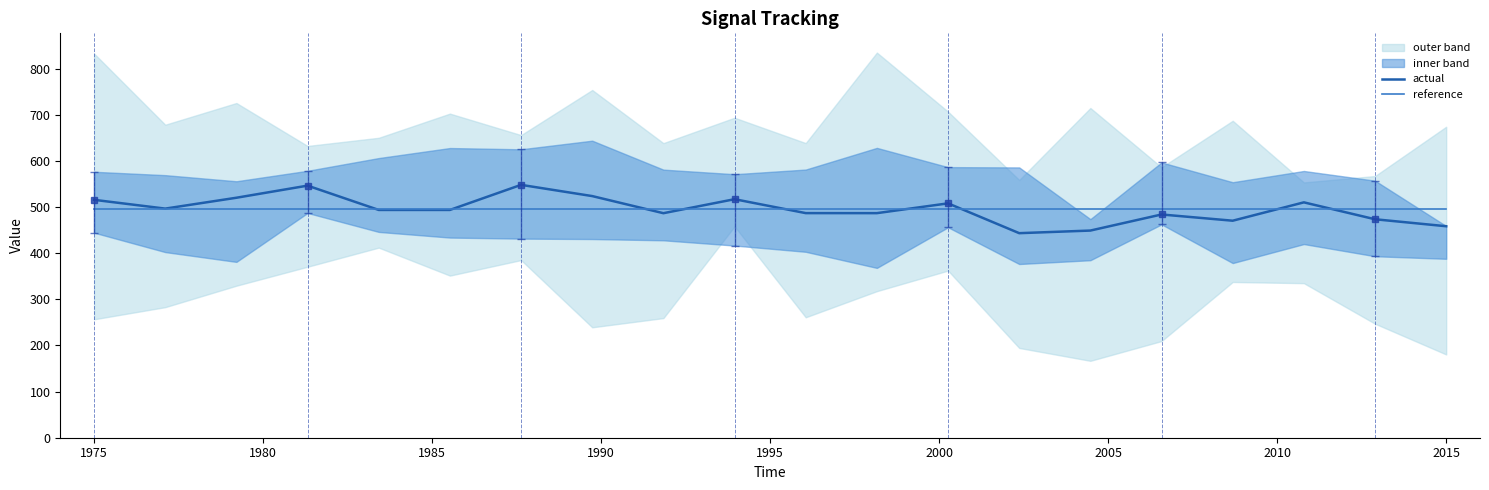

At how many categories does at least one series exceed 540?

2